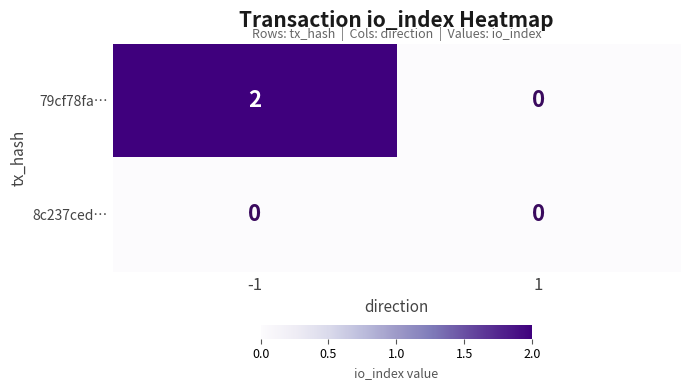

At -1, list the series in order from largest to smallest.

79cf78fa…, 8c237ced…